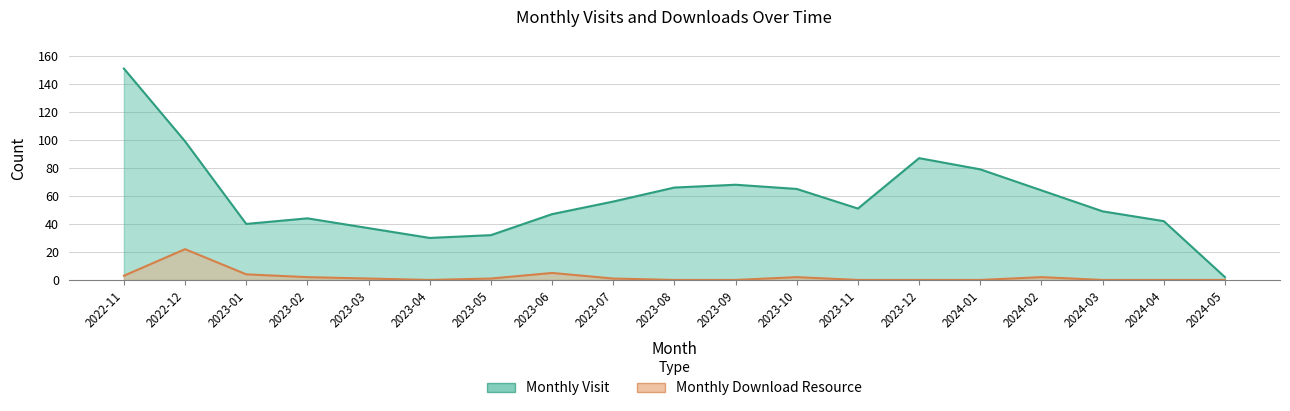

True or false: monthly_download_resource has a value of 0 at 2024-05.

True